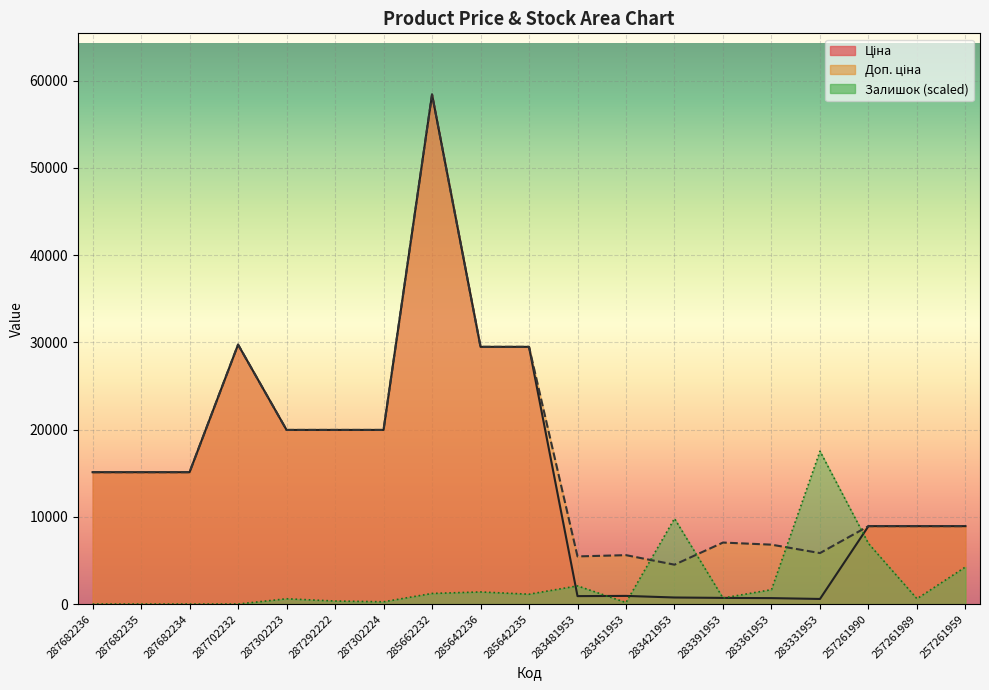

What is the value of the Ціна point at the 16th from the left?

584.4